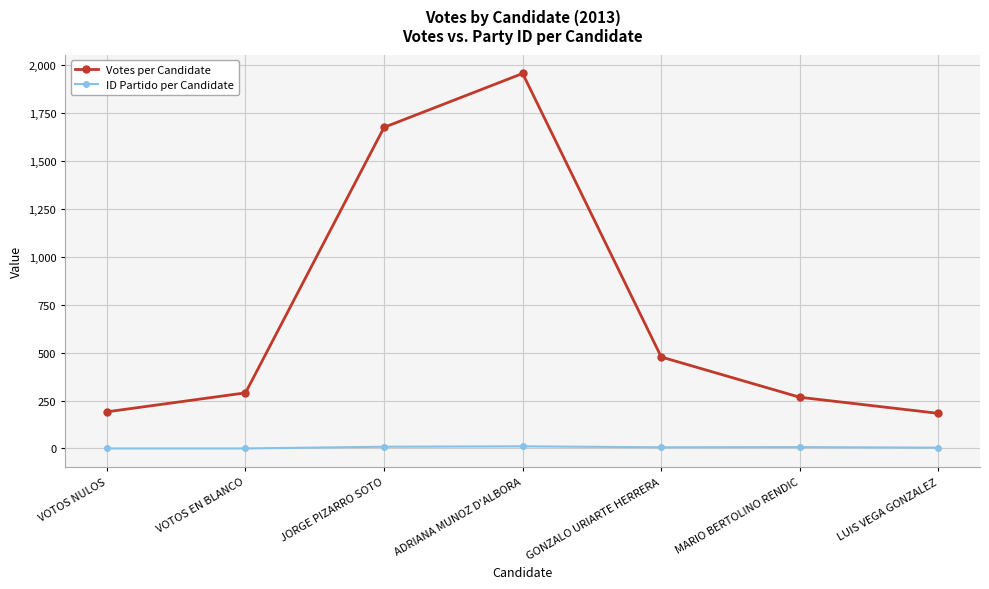

The value of Votes per Candidate at ADRIANA MUNOZ D'ALBORA is 3430. True or false?

False